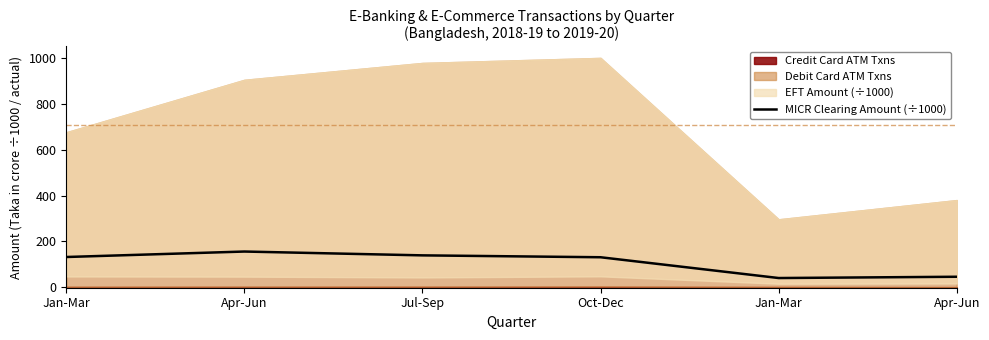

True or false: the data has more than 1 interior local peaks.

False